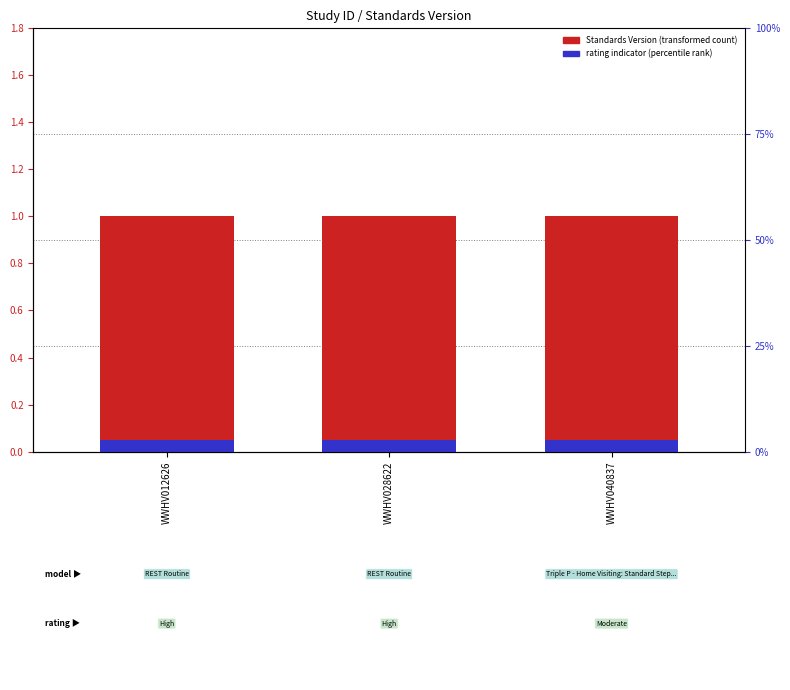

Reading left to right, extract all data points from this chart.

Standards Version: 1.0	1.0	1.0
Rating indicator: 0.1	0.1	0.1